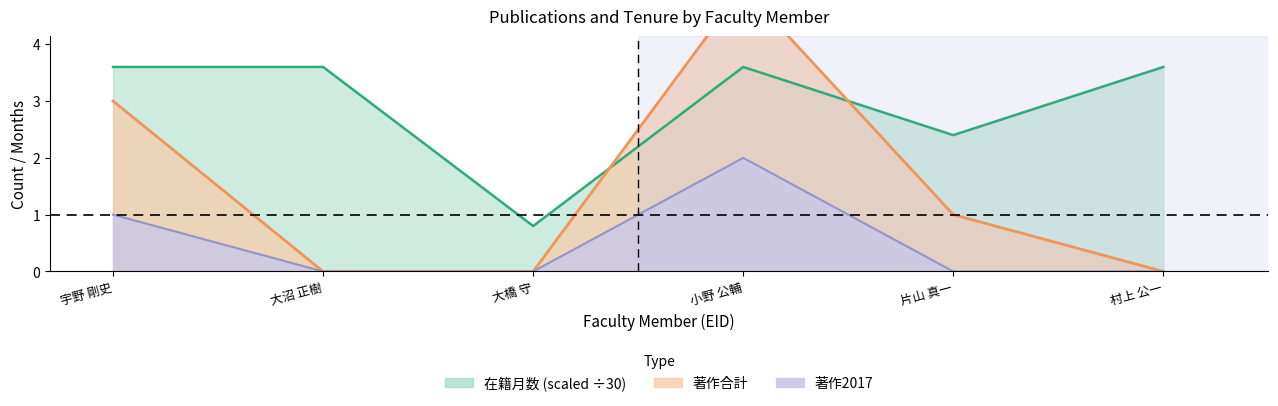

Which series has the largest range (max minus min)?

著作合計